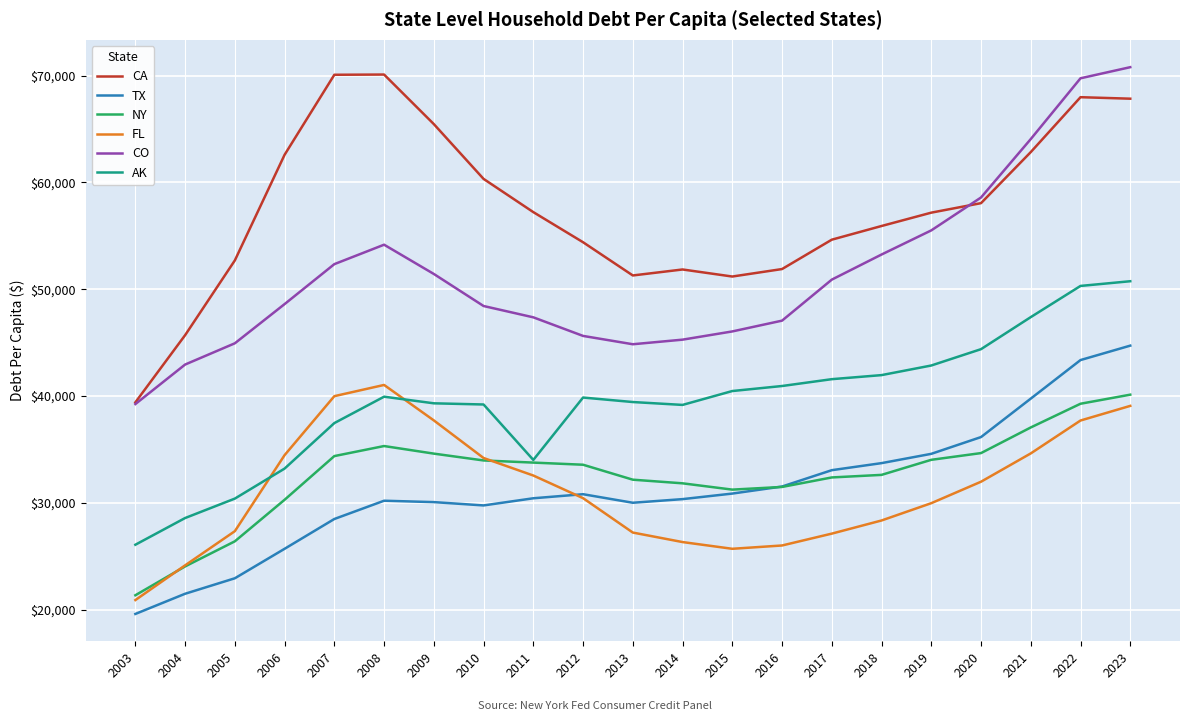

Which series changed the most between 2005 and 2011?

TX